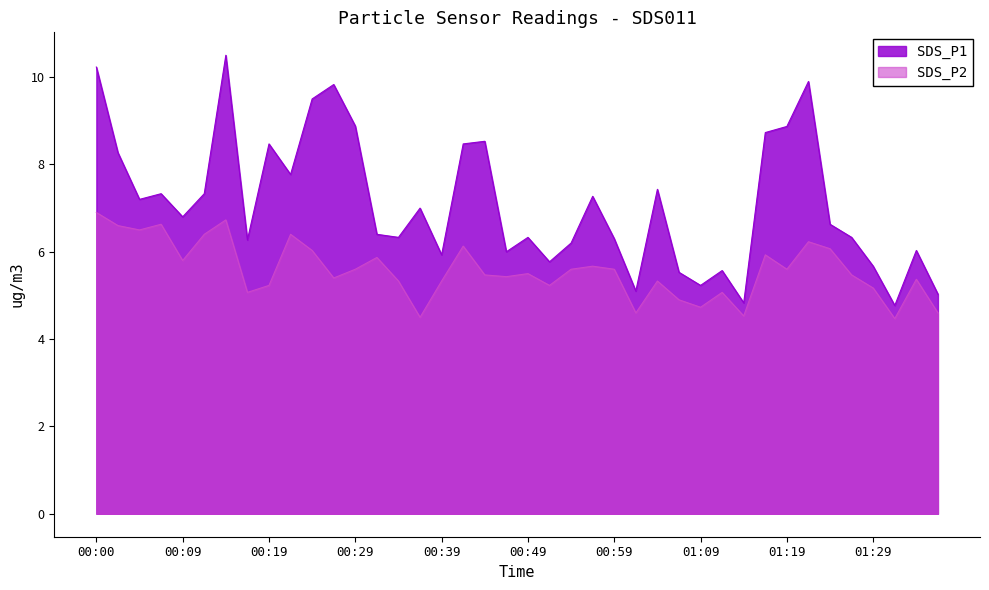

The SDS_P1 series shows 13.3 at 01:16. True or false?

False